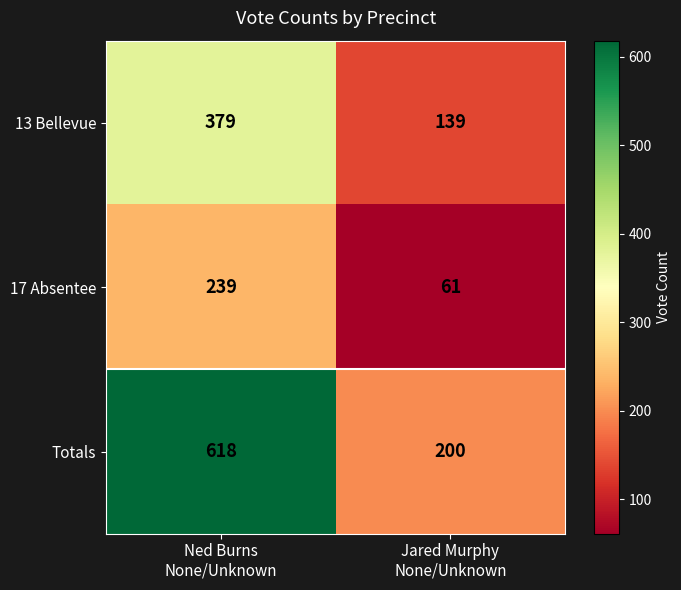

What is the greatest value displayed?

618